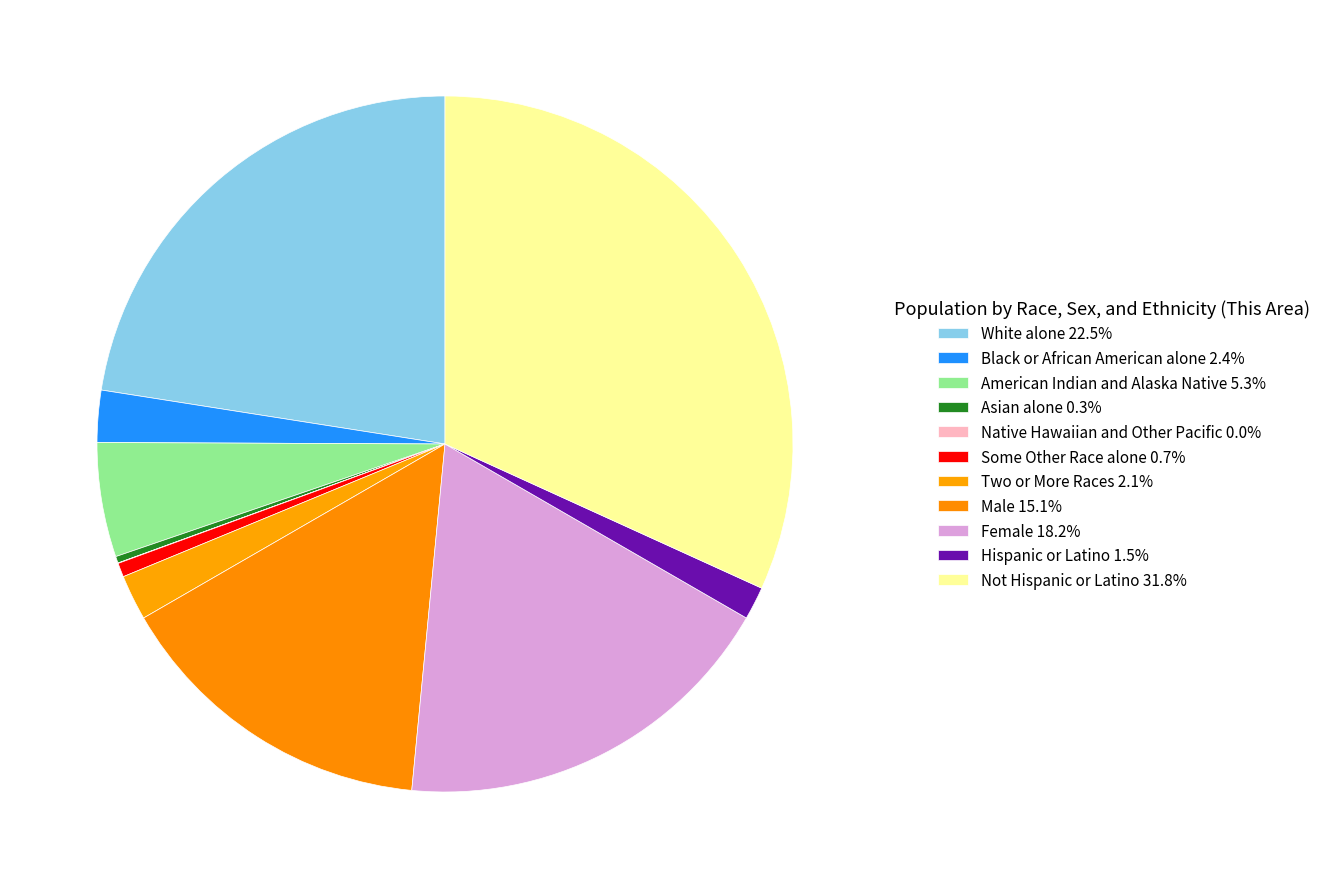

To the nearest percent, what portion does Black or African American alone represent?

2%